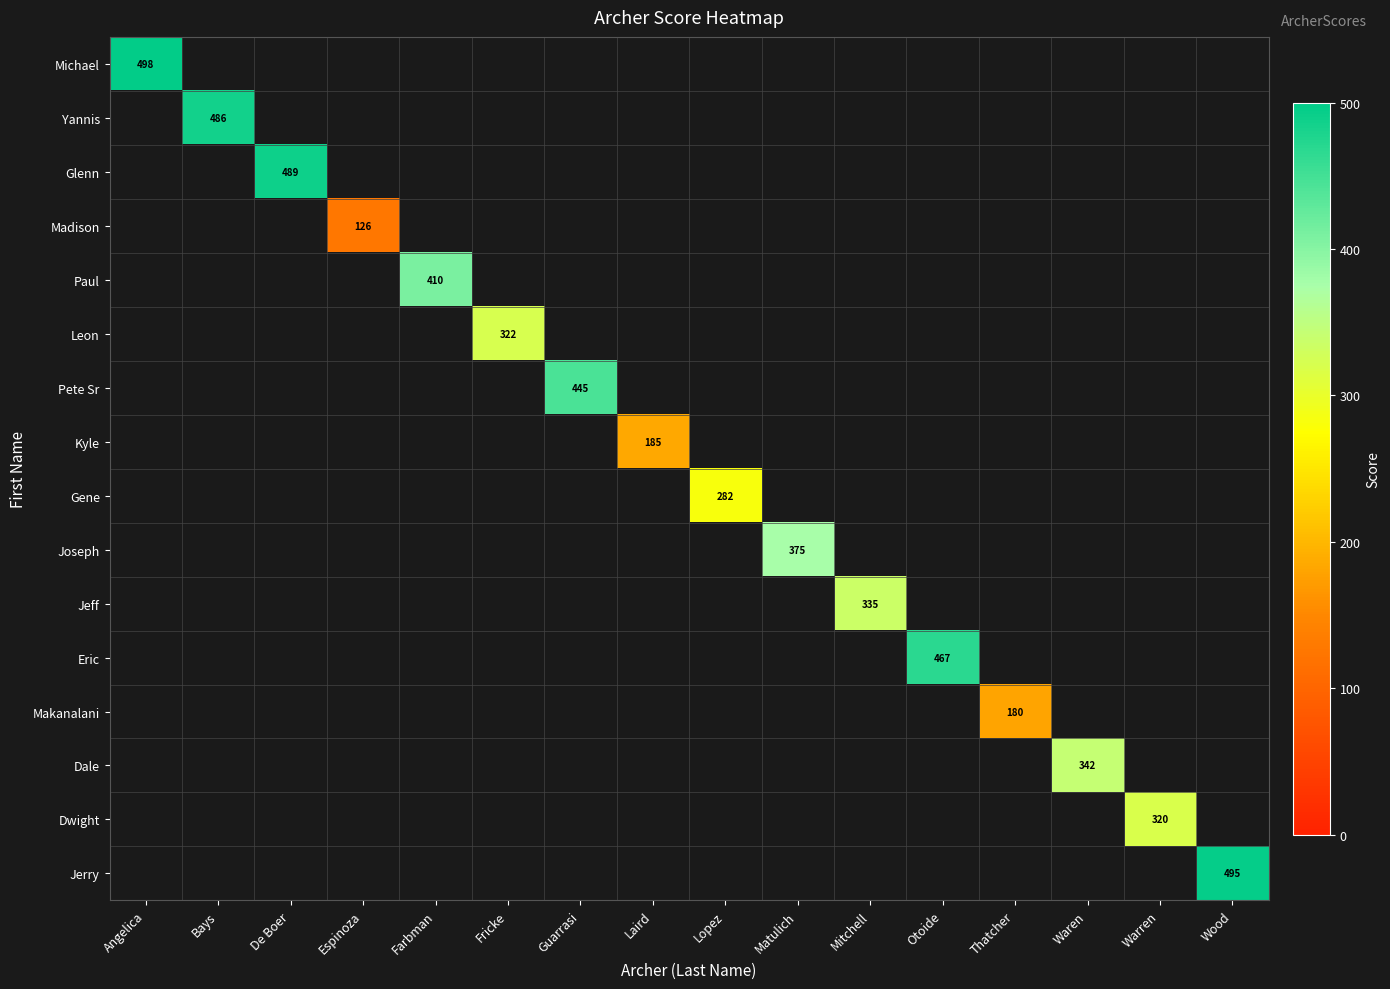

Count the number of data series in this chart.

16